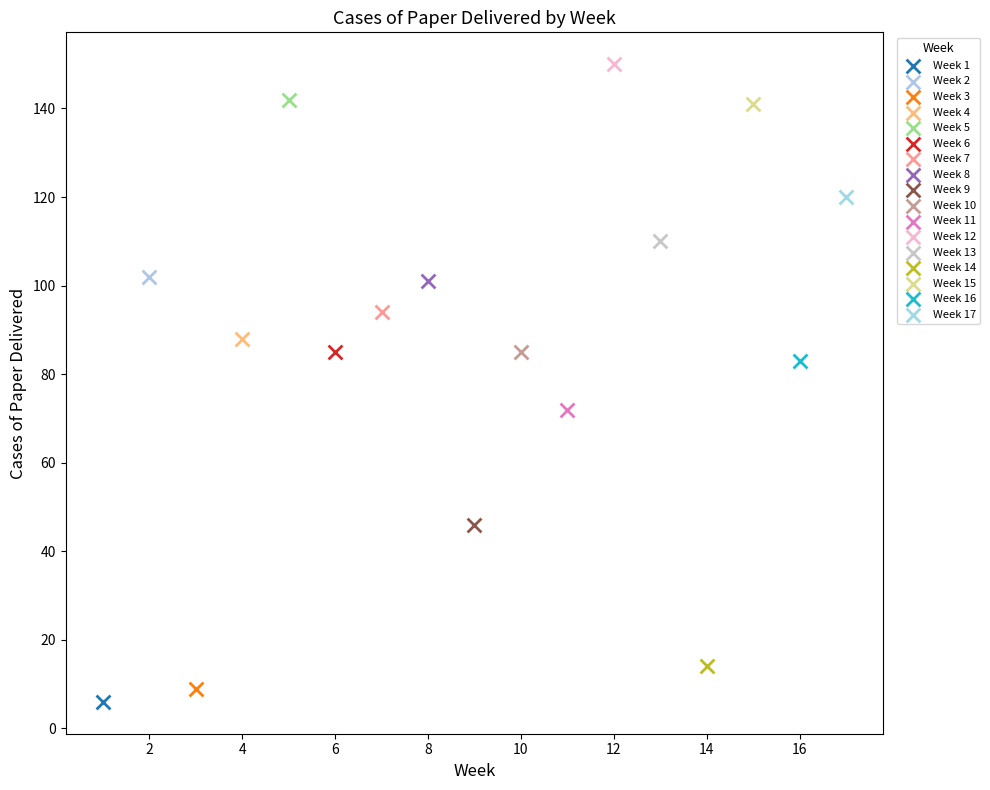

Which series contains the highest Y value?

Week 12